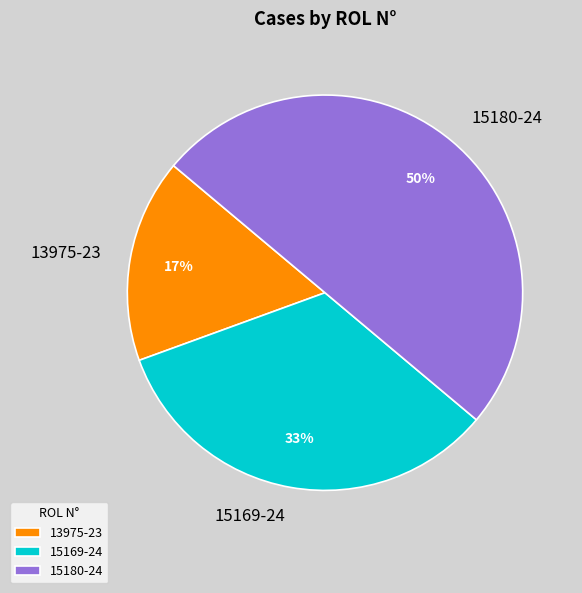

Between 15180-24 and 13975-23, which is larger?

15180-24